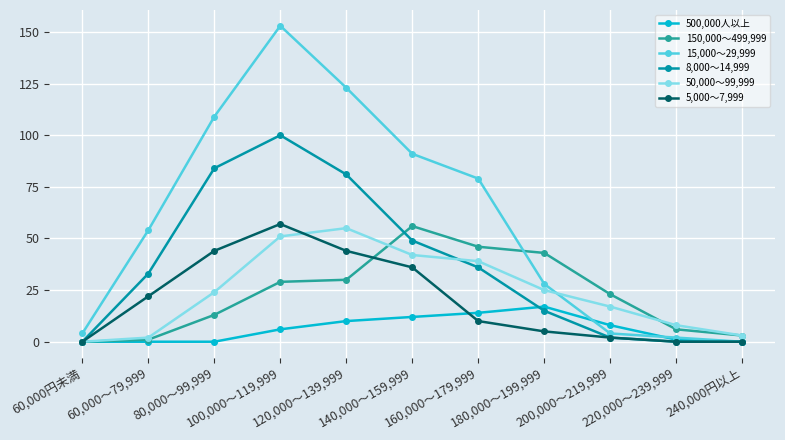

How many distinct data groups are displayed?

6